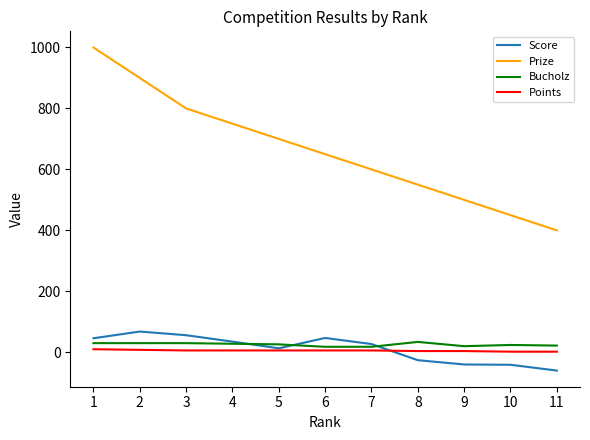

What is the spread (max minus min) of values at 1?

990